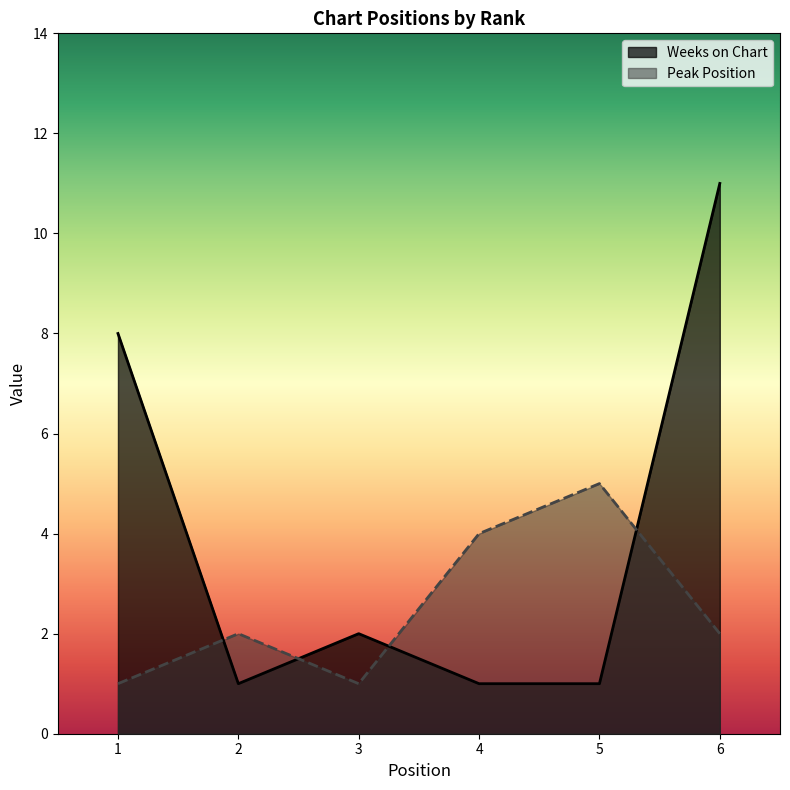

In Weeks on Chart, how many points are higher than both neighbors (excluding endpoints)?

1